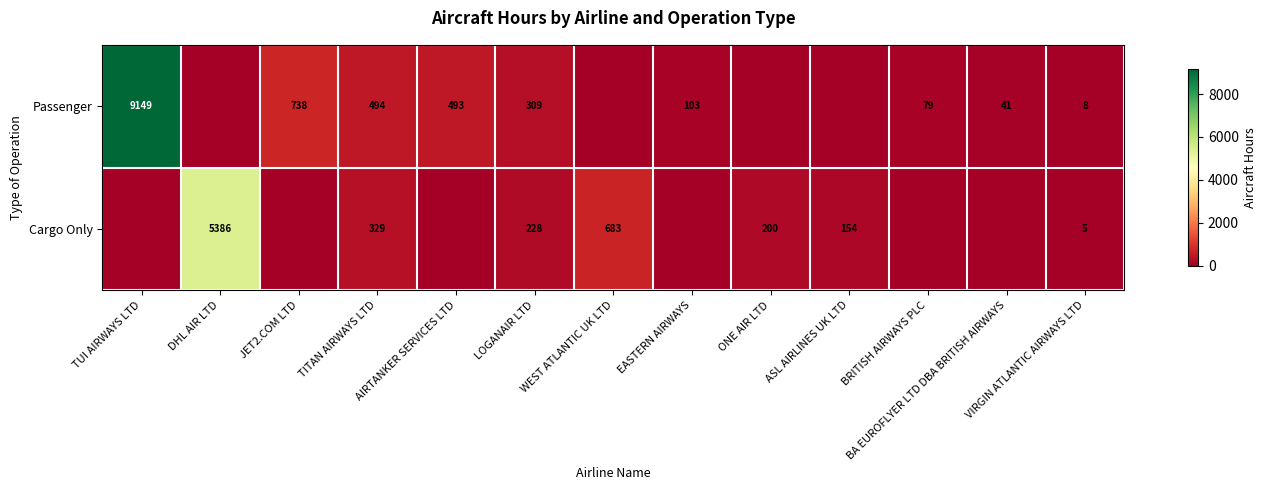

What is the sum of the Passenger values at LOGANAIR LTD and BRITISH AIRWAYS PLC?

388